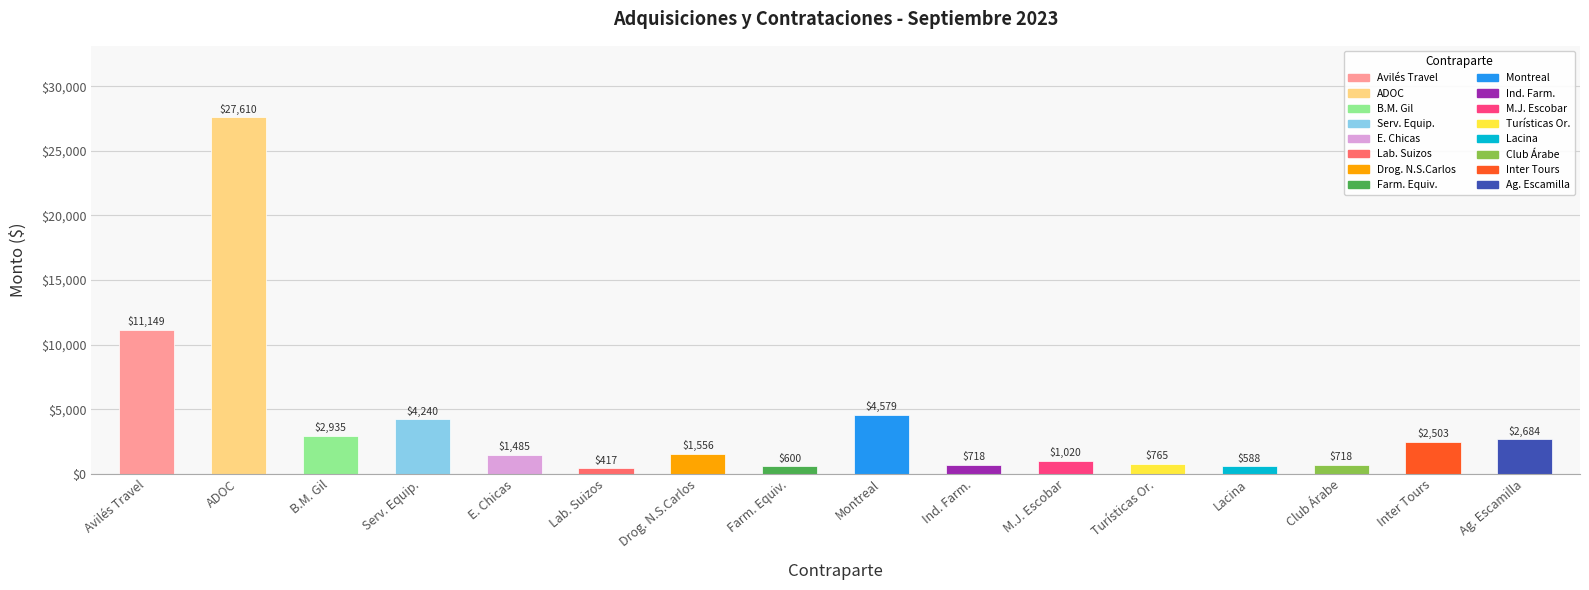

How many values are below 1556?

8